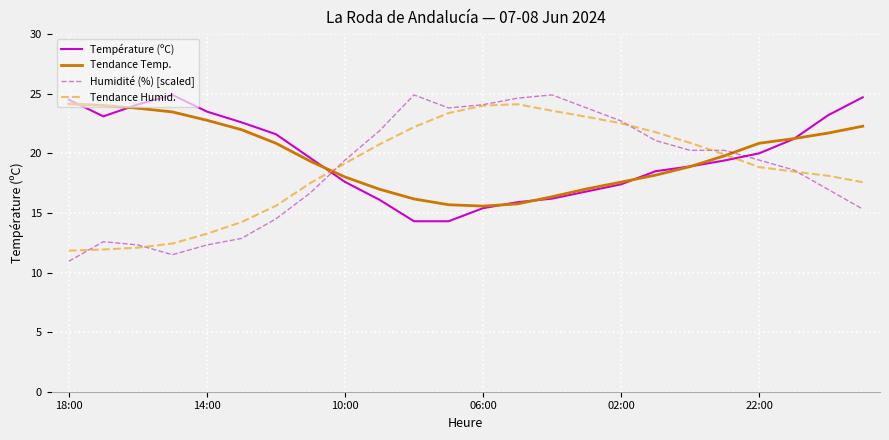

How many lines are shown in the chart?

4